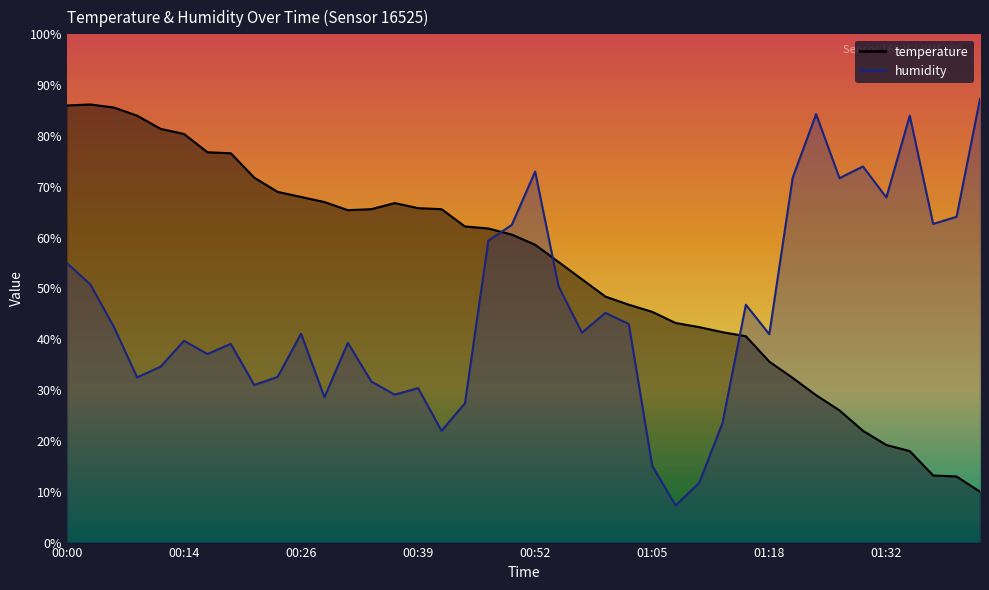

Rank the categories by humidity value from lowest to highest.

01:07, 01:10, 01:05, 00:42, 01:13, 00:44, 00:29, 00:37, 00:39, 00:21, 00:34, 00:08, 00:24, 00:11, 00:16, 00:19, 00:31, 00:14, 01:18, 00:26, 00:57, 00:06, 01:02, 00:59, 01:15, 00:54, 00:03, 00:00, 00:47, 00:49, 01:37, 01:39, 01:32, 01:26, 01:21, 00:52, 01:29, 01:34, 01:24, 01:42